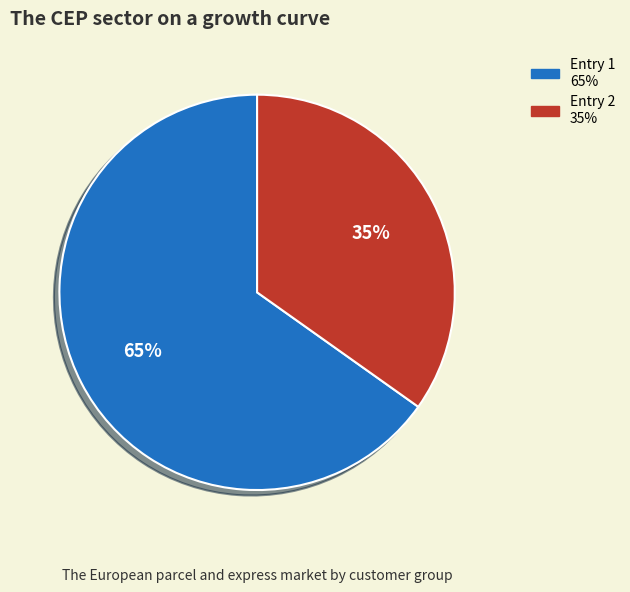

To the nearest percent, what is the difference between the largest and smallest slice percentages?

30%